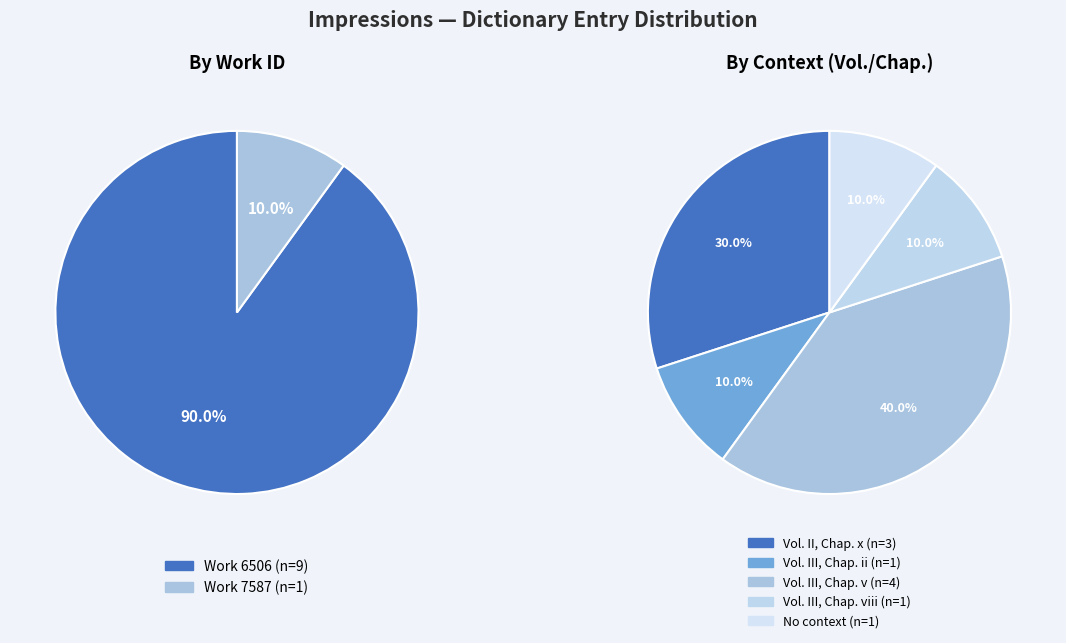

Combined, do 9 and 2 account for over 50%?

No